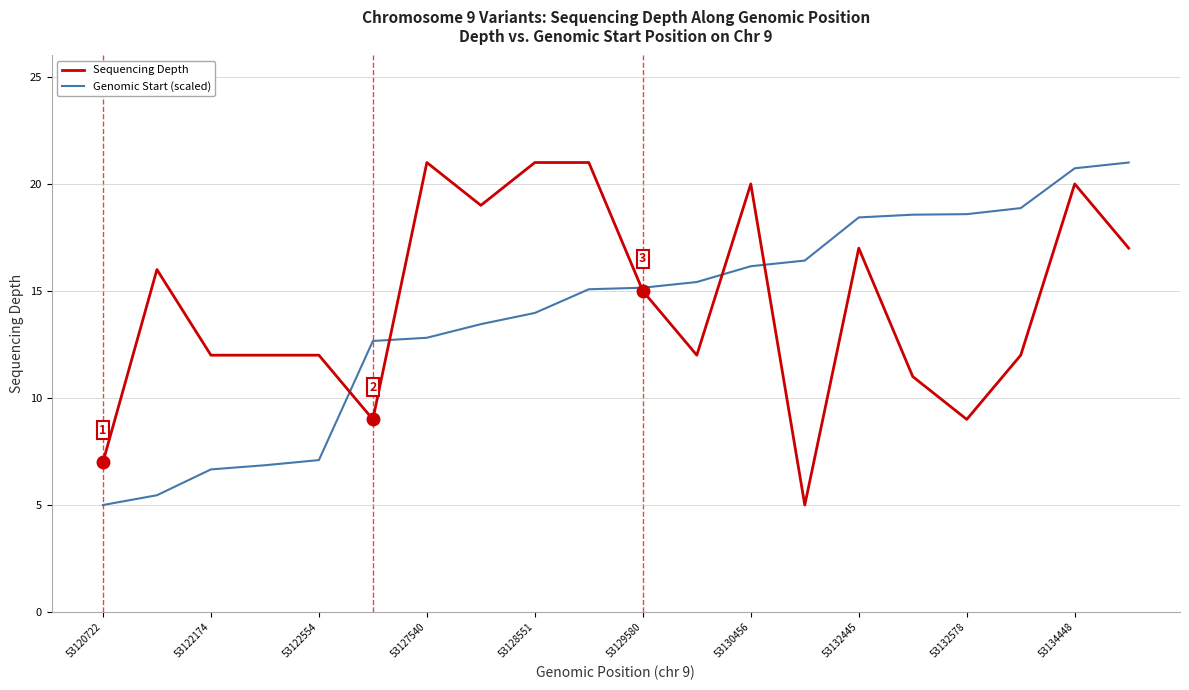

What is the highest value of the Genomic Start (scaled) series?

21.0